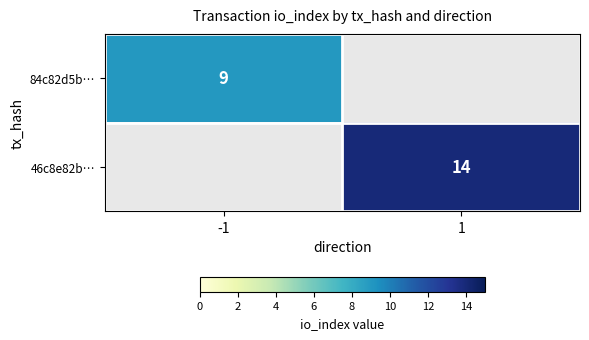

True or false: 46c8e82b… has a value of 24 at 1.

False